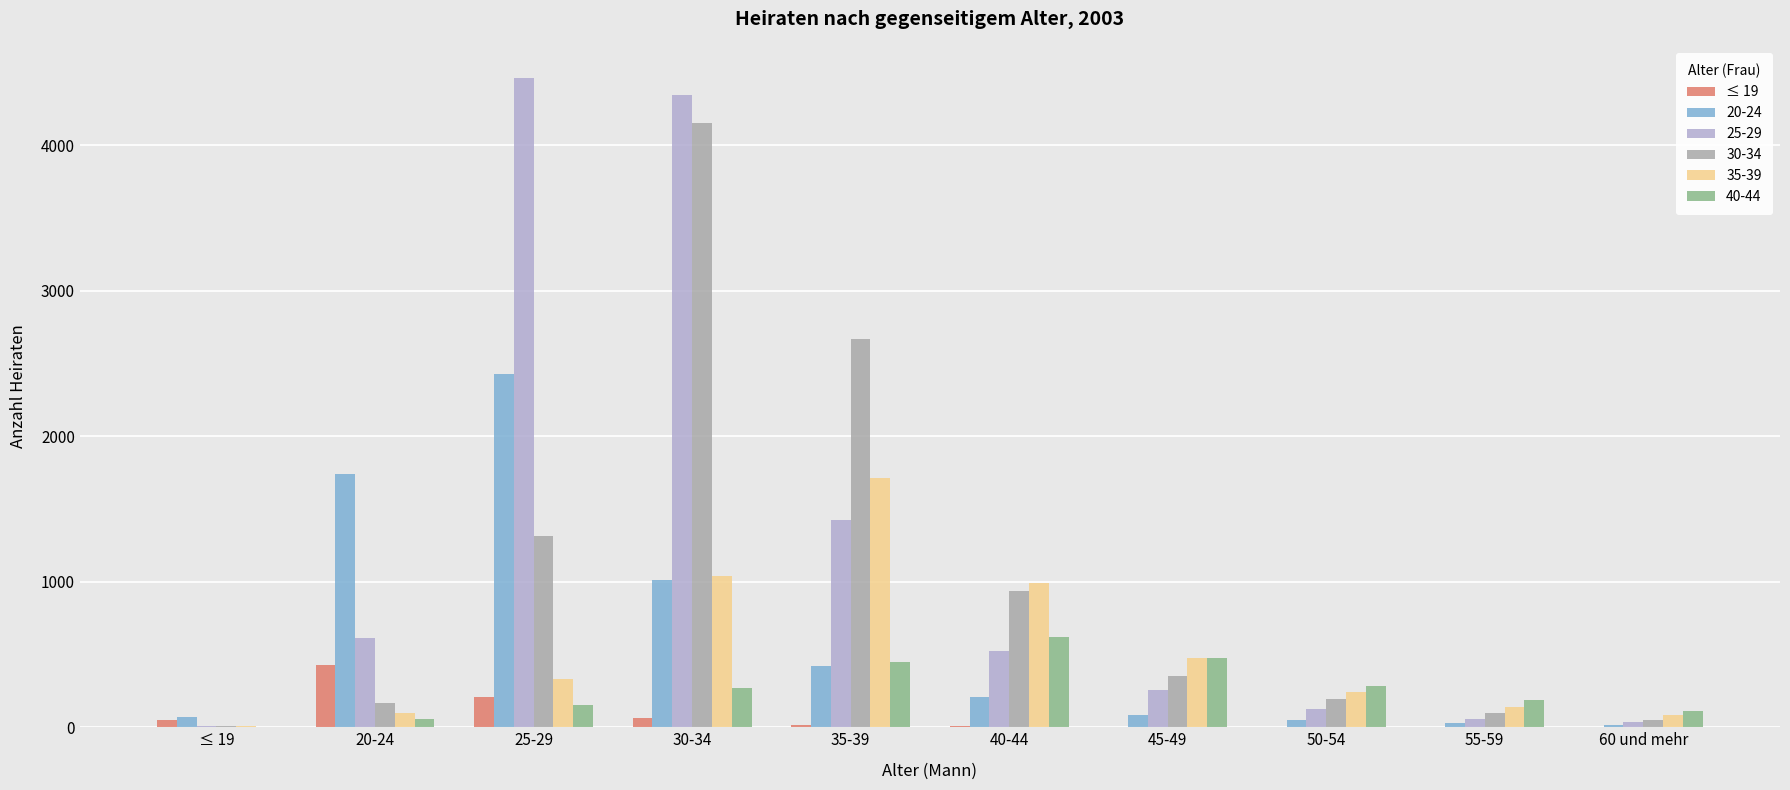

What is the greatest value displayed?

4462